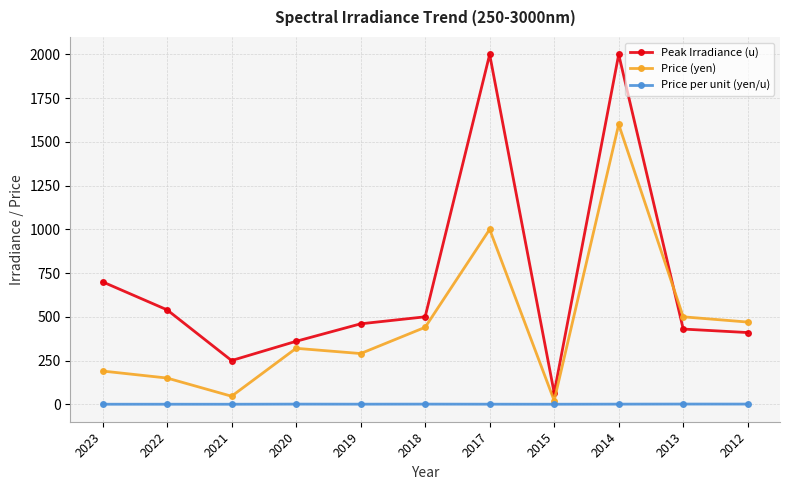

What is the difference between the Price per unit (yen/u) values at 2018 and 2021?

0.7